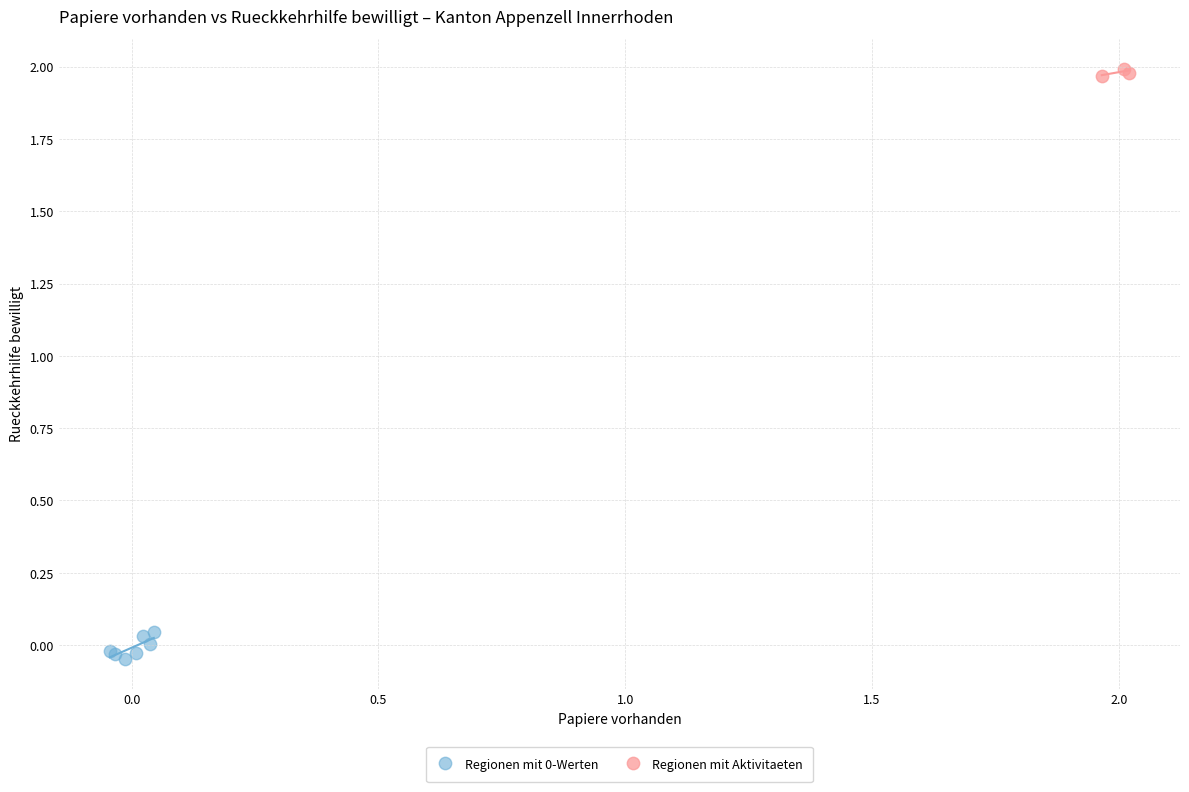

Which series contains the highest Y value?

Regionen mit Aktivitaeten